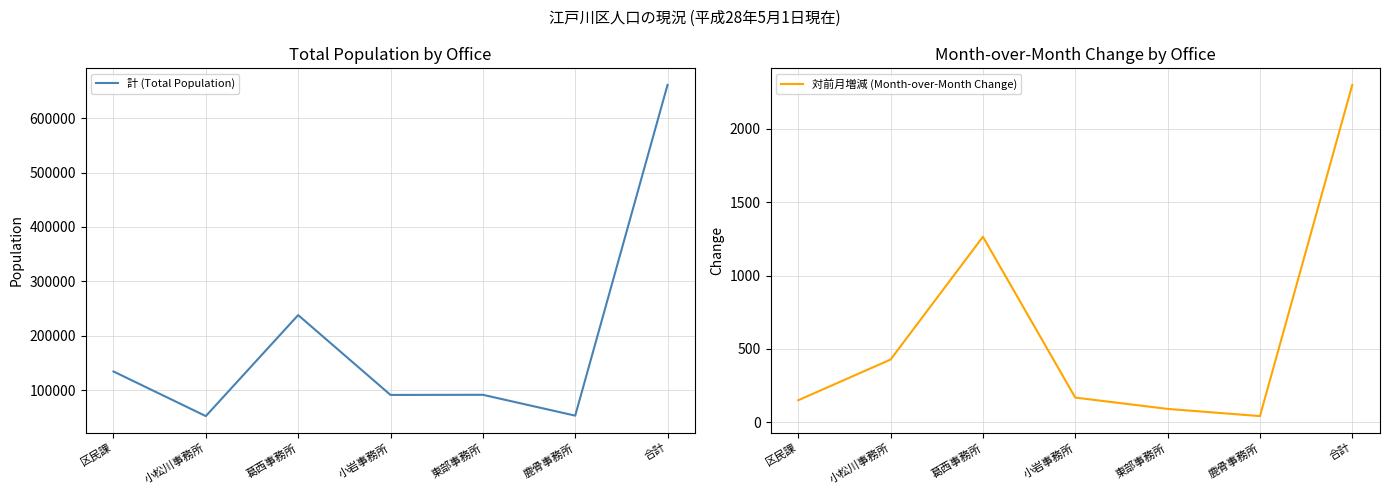

True or false: 対前月増減 (Month-over-Month Change) and 計 (Total Population) cross at least once.

False